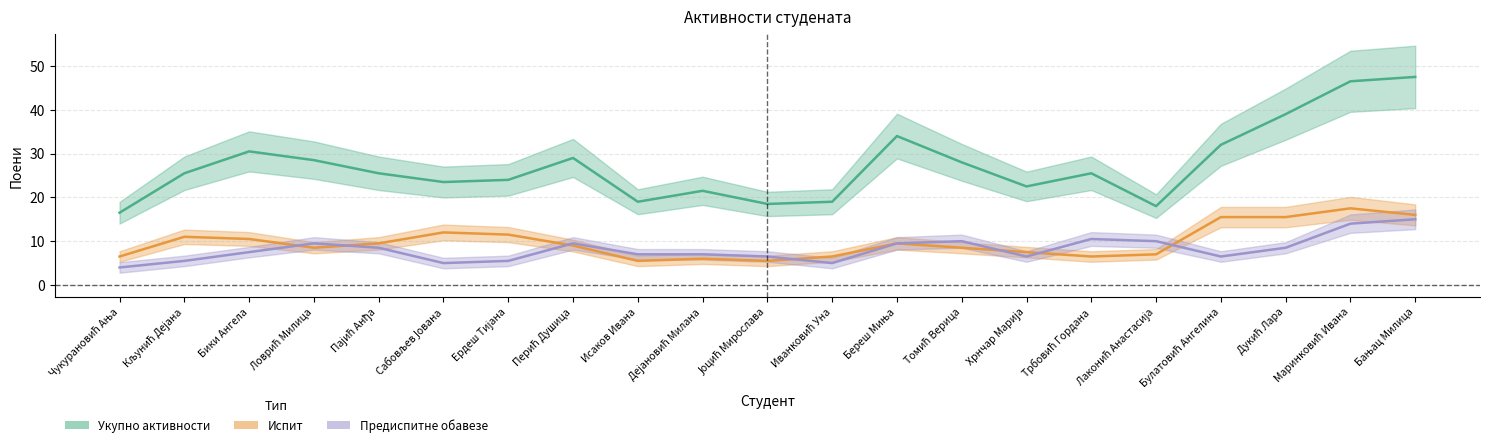

What is the total value across all series at Јоцић Мирослава?

30.5